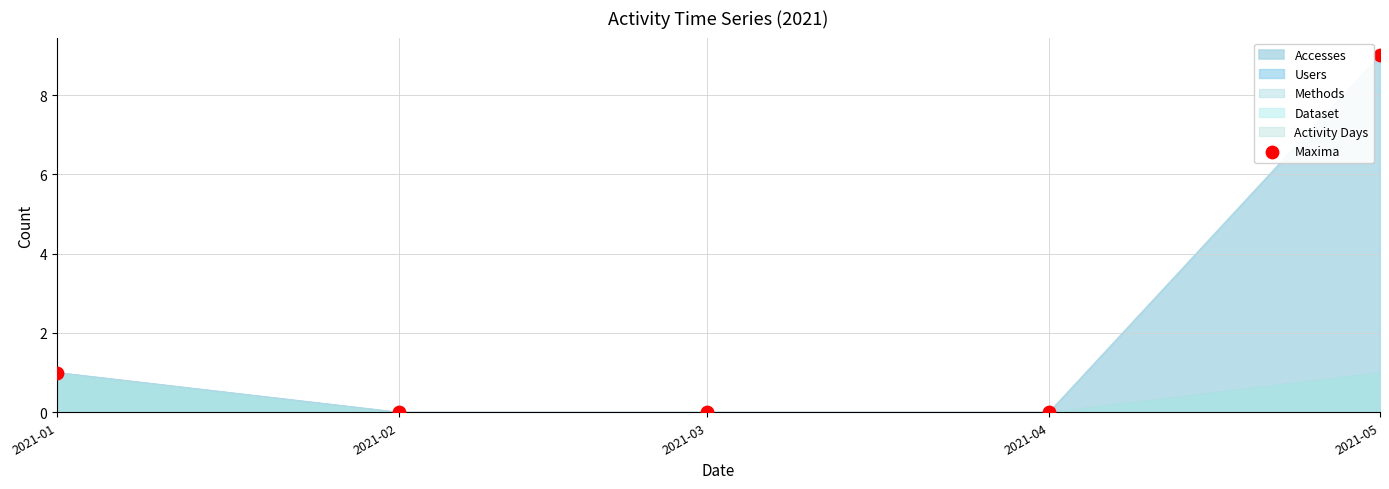

Between 2021-04 and 2021-01, which is larger?

2021-01